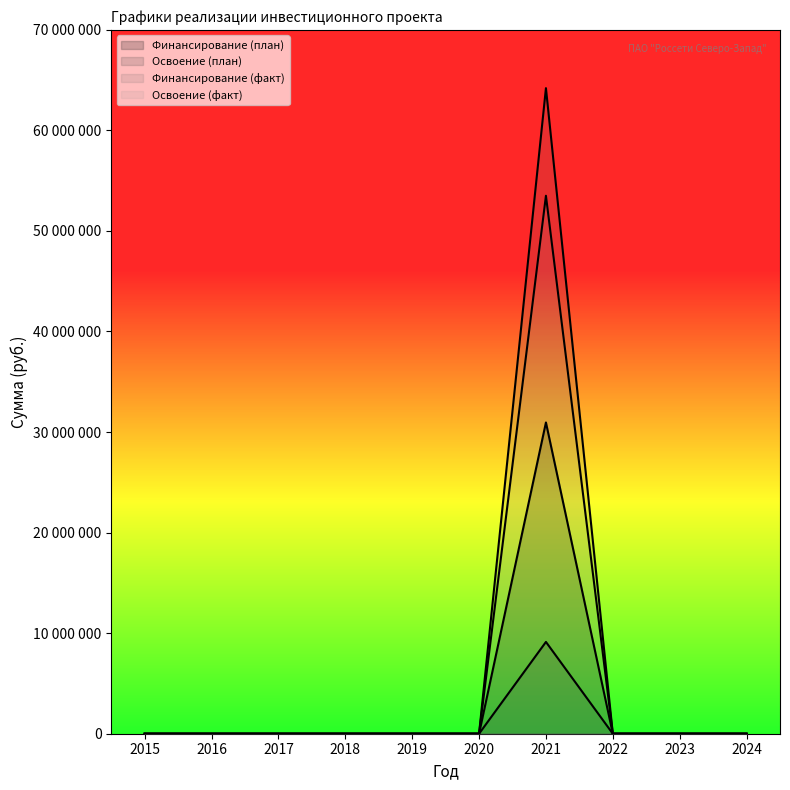

At which category does Финансирование (факт) reach its first local peak?

2021